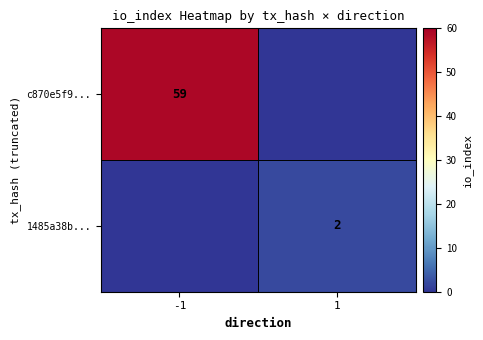

Is the value of c870e5f9... at -1 greater than the value of 1485a38b... at 1?

Yes